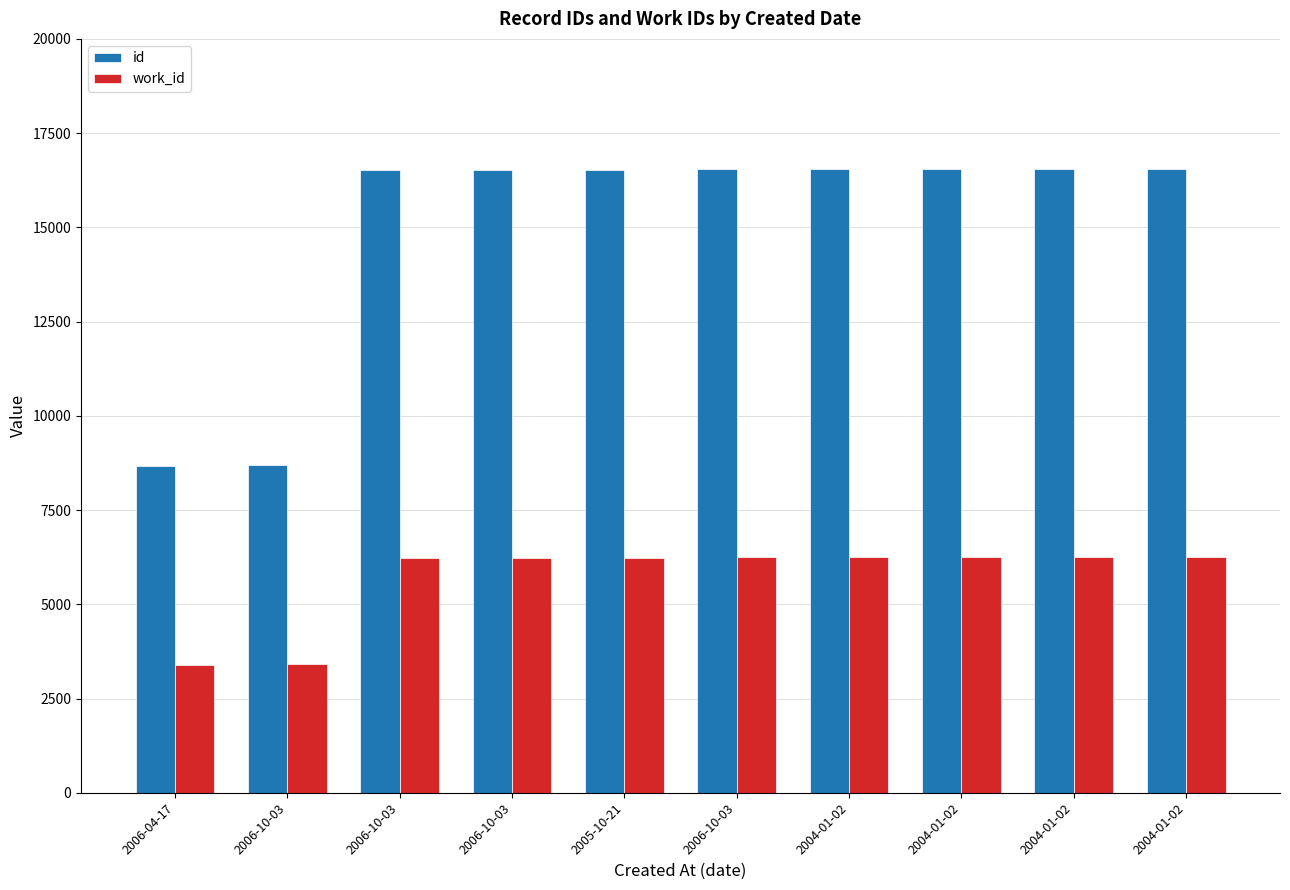

At which category does the chart reach its peak across all series?

2004-01-02